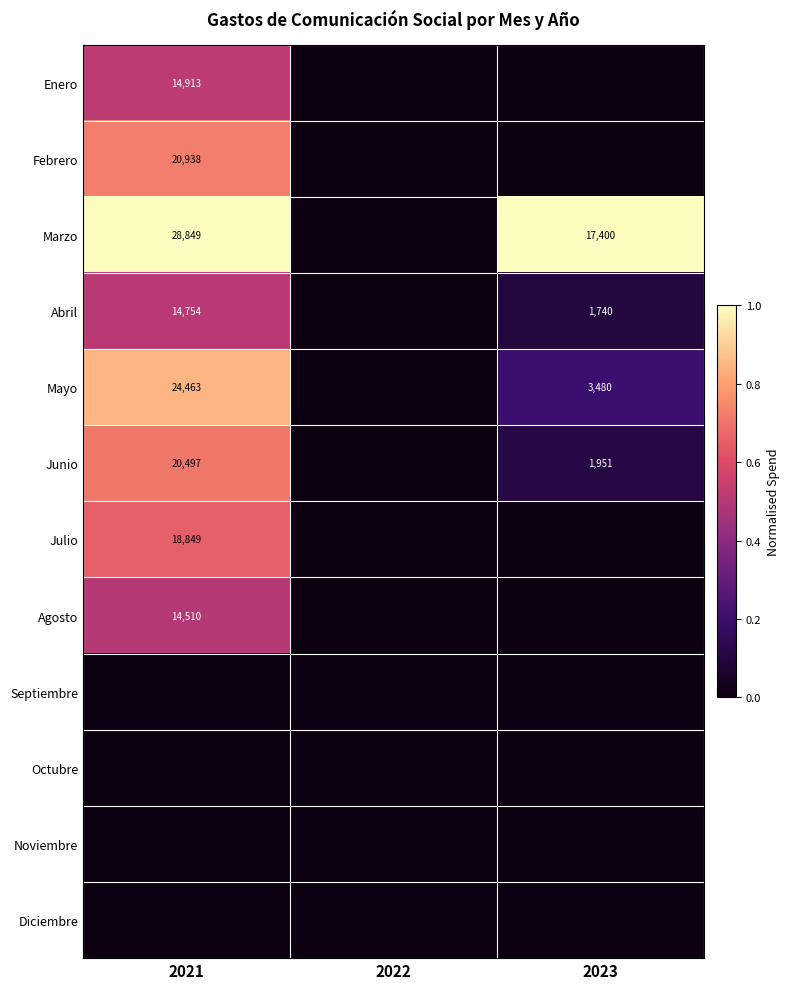

The Agosto series shows 24344 at 2021. True or false?

False